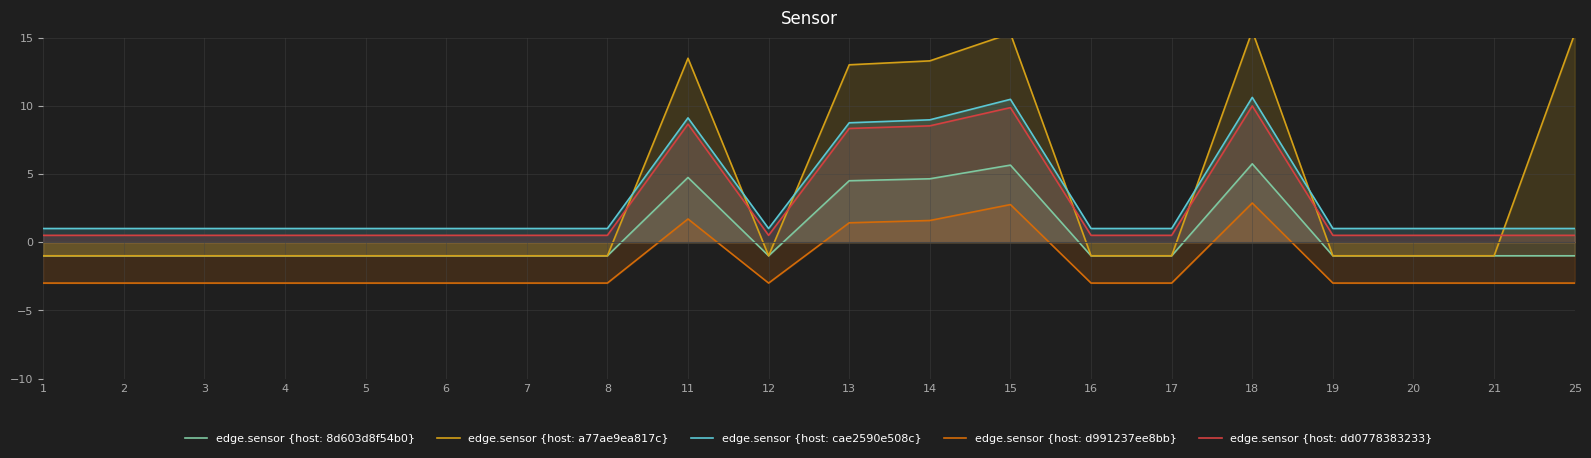

How many positive values does the edge.sensor {host: a77ae9ea817c} series have?

6